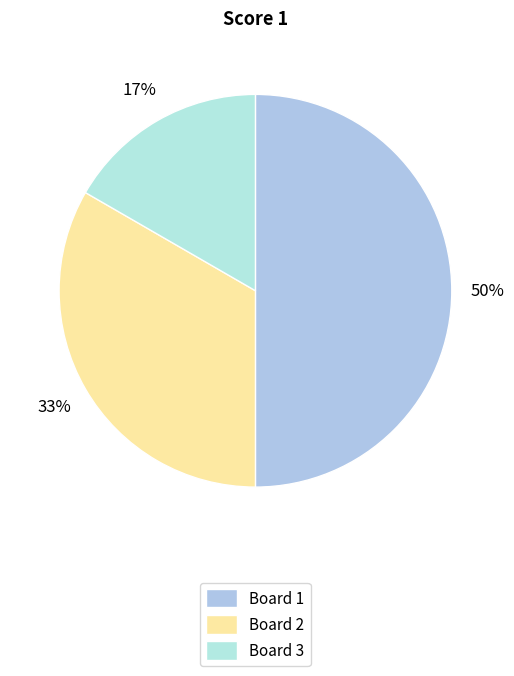

What is the largest slice in the pie chart?

Board 1